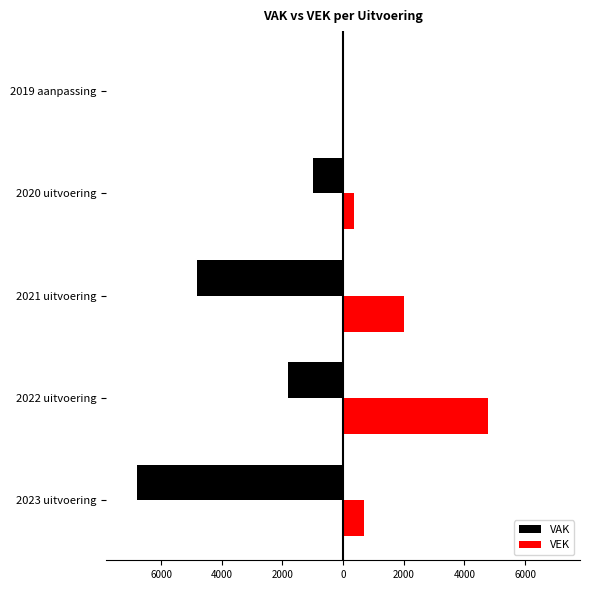

What are all the series names shown in the legend?

VAK, VEK